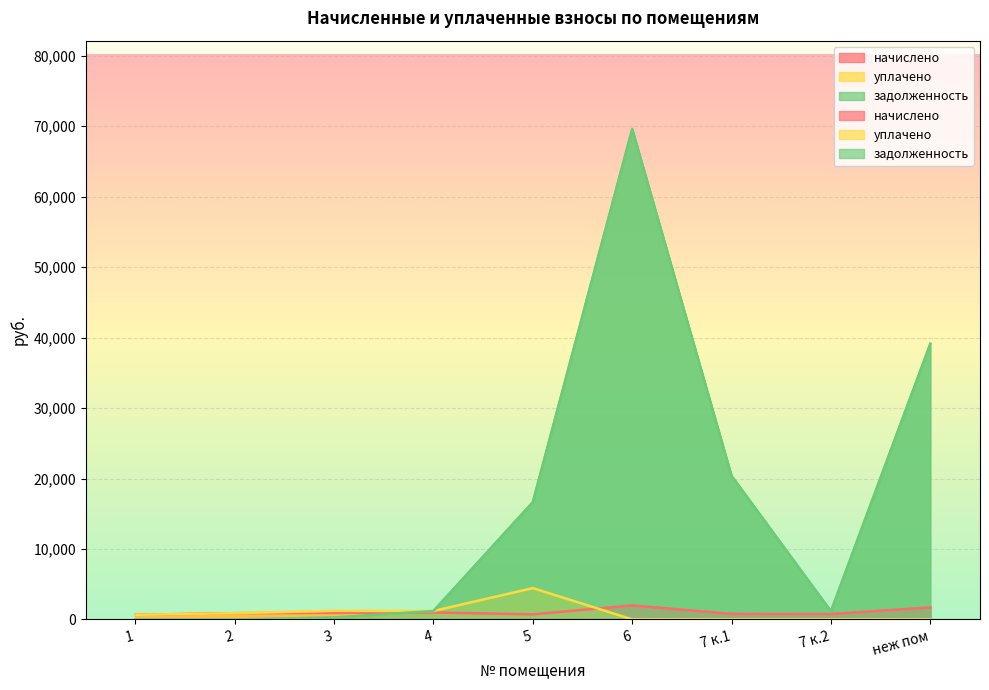

The value of начислено at 2 is 514.2. True or false?

False